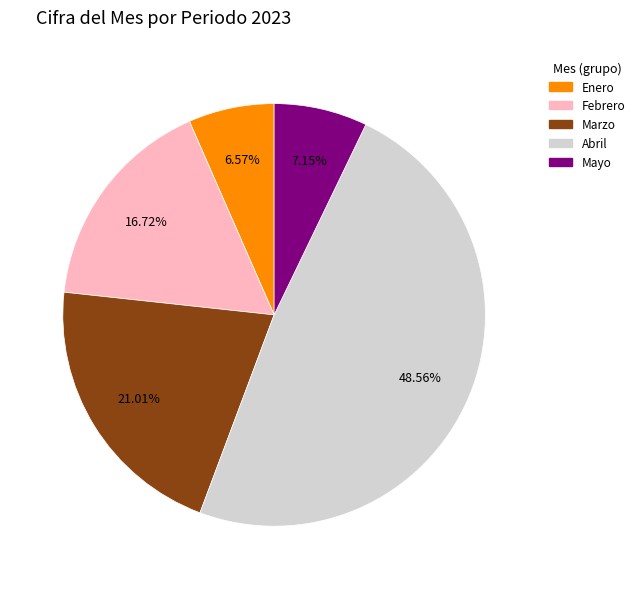

Does any single category account for the majority?

No